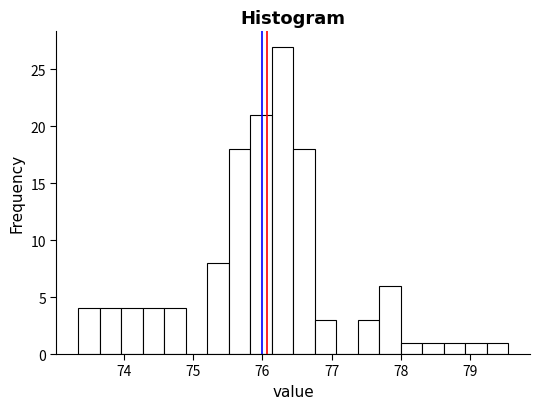

Around what value on the x-axis is the tallest bar? Give the approximate position of its centre, as read against the axis.

76.3